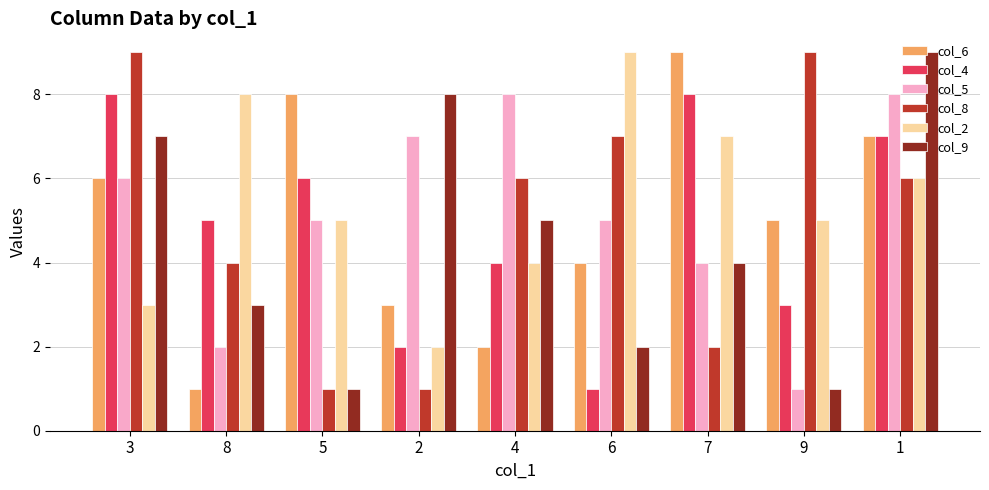

At which label does col_2 reach its minimum?

2